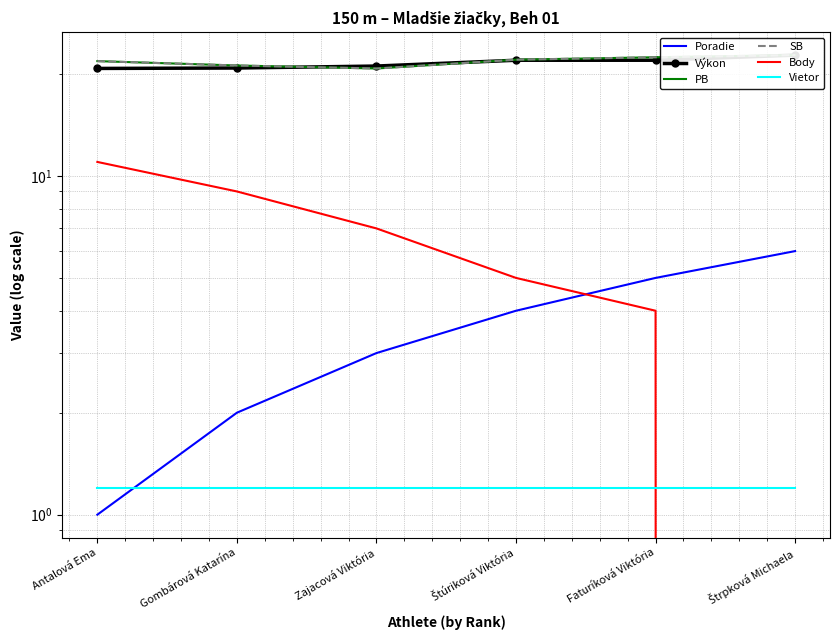

At which label does Poradie reach its peak?

Štrpková Michaela